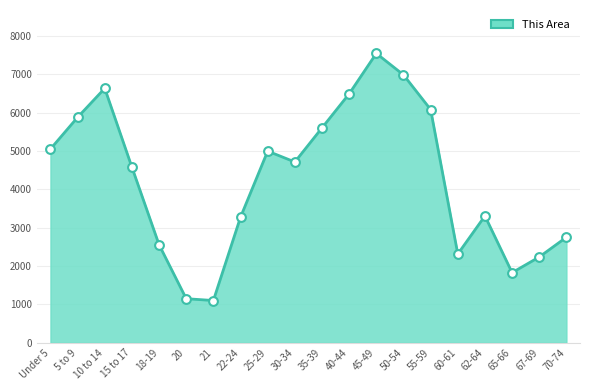

Approximately how many times larger is the value at 70-74 compared to 30-34?

0.6